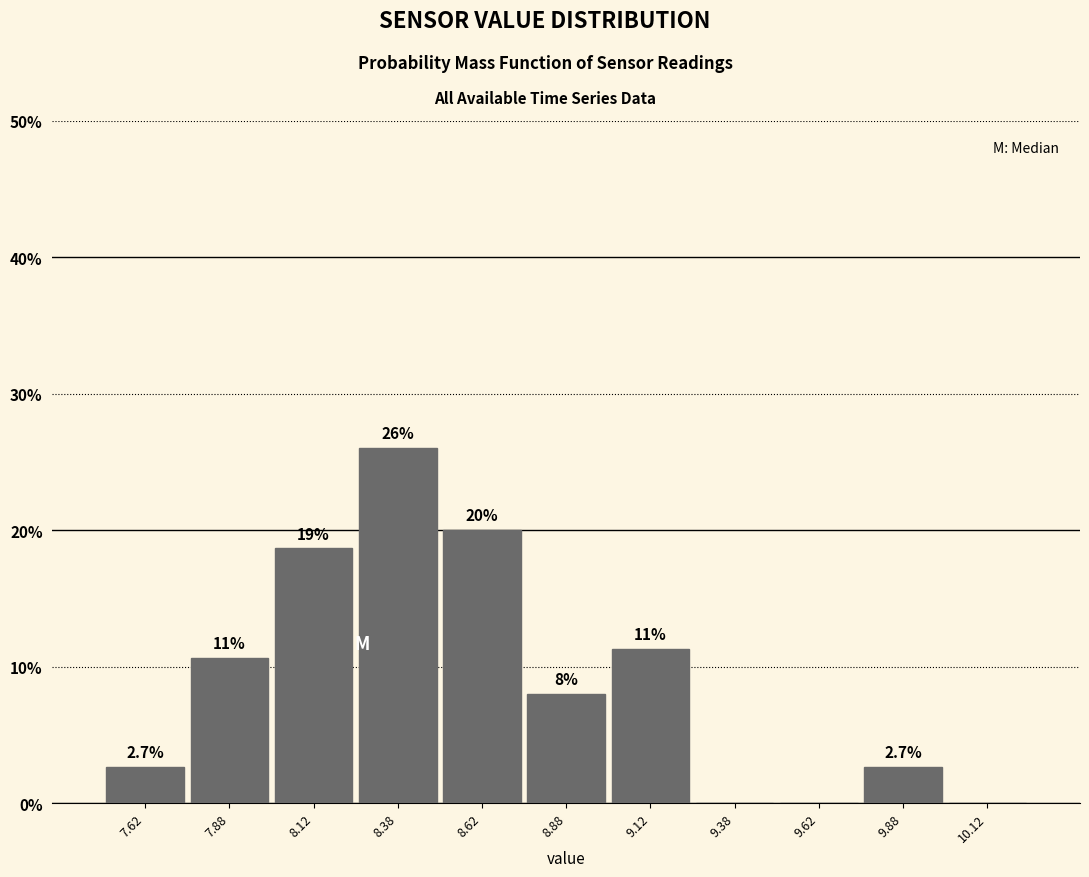

Over which range of the x-axis is the bar tallest?

8.25 to 8.50